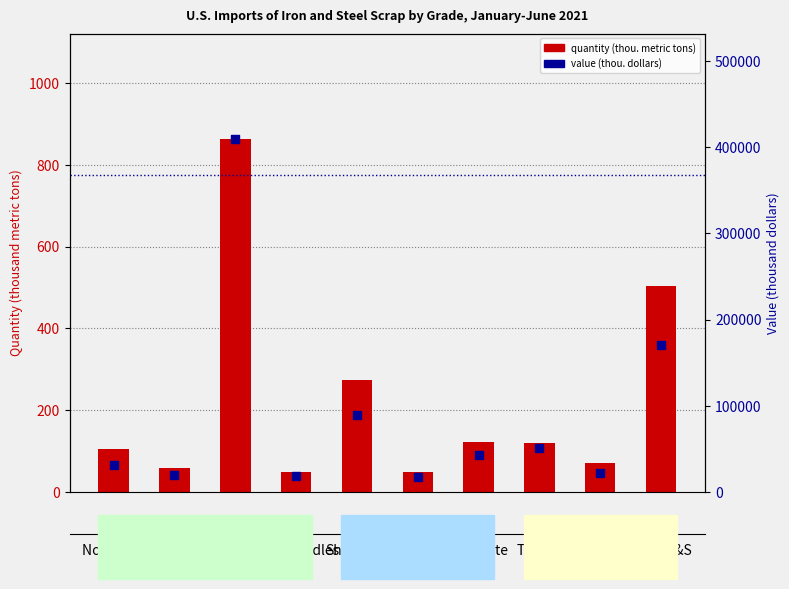

Which series has the largest total across all categories?

Value (thou. dollars)